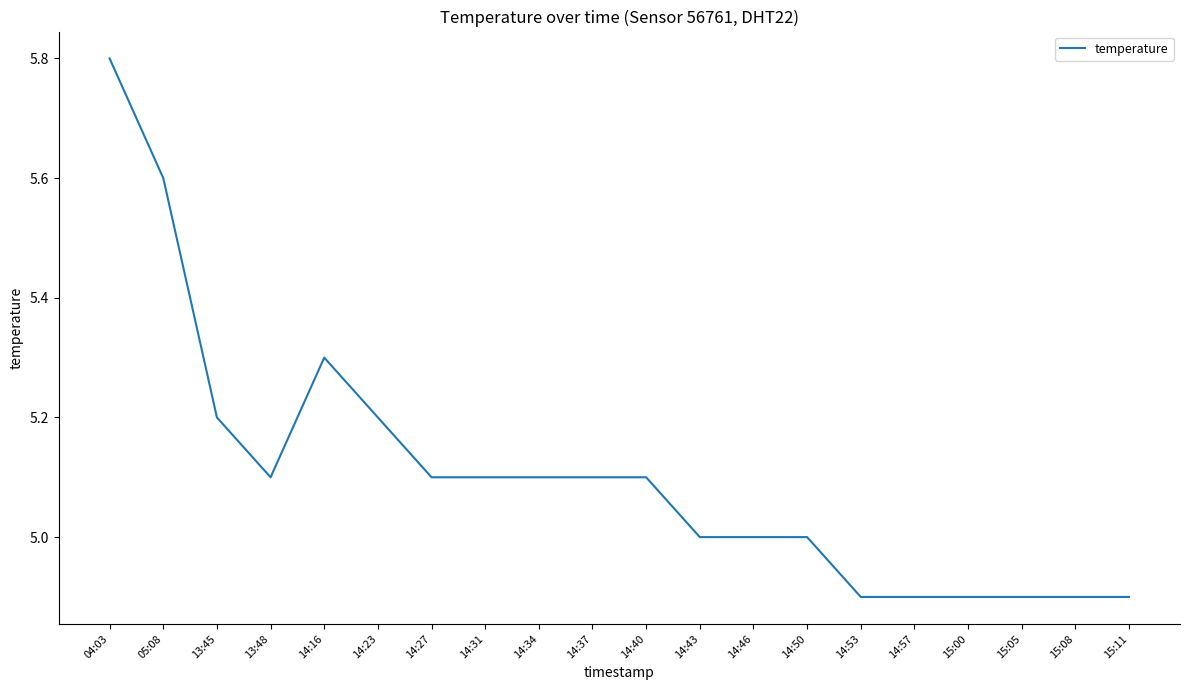

Where does the data first go above 5?

04:03